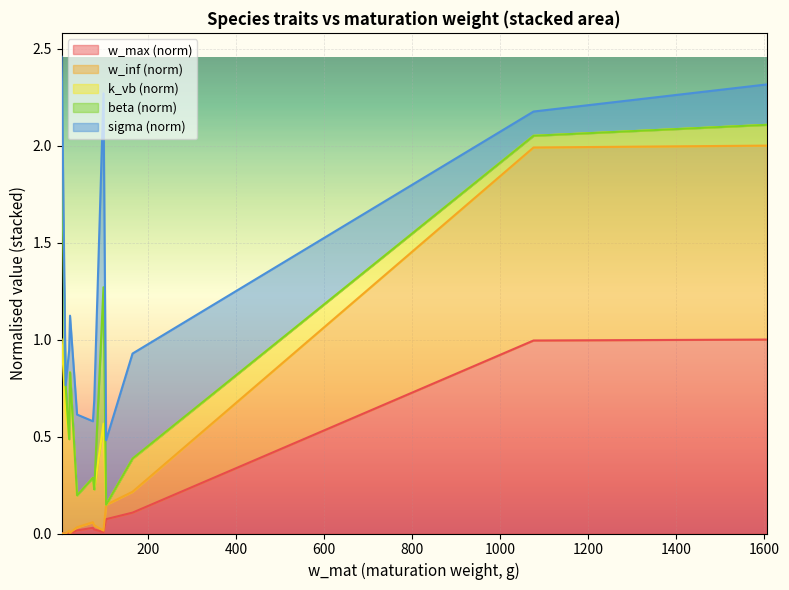

Is the value of w_inf at 4 greater than the value of w_max at 21?

No